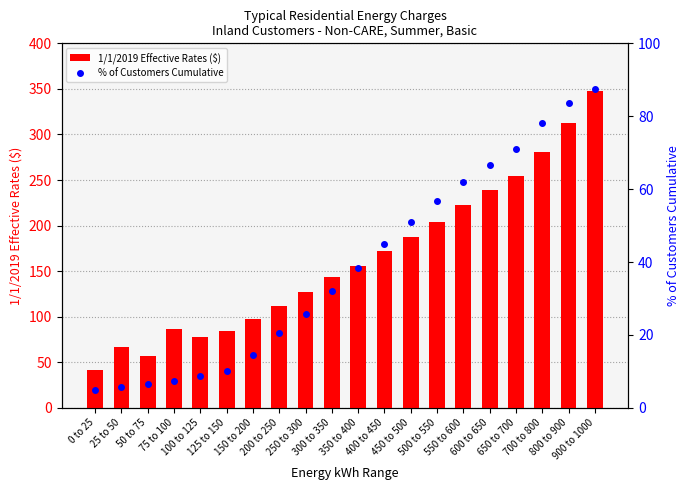

What is the difference between the second highest and second lowest values in the 1/1/2019 Effective Rates ($) series?

256.8